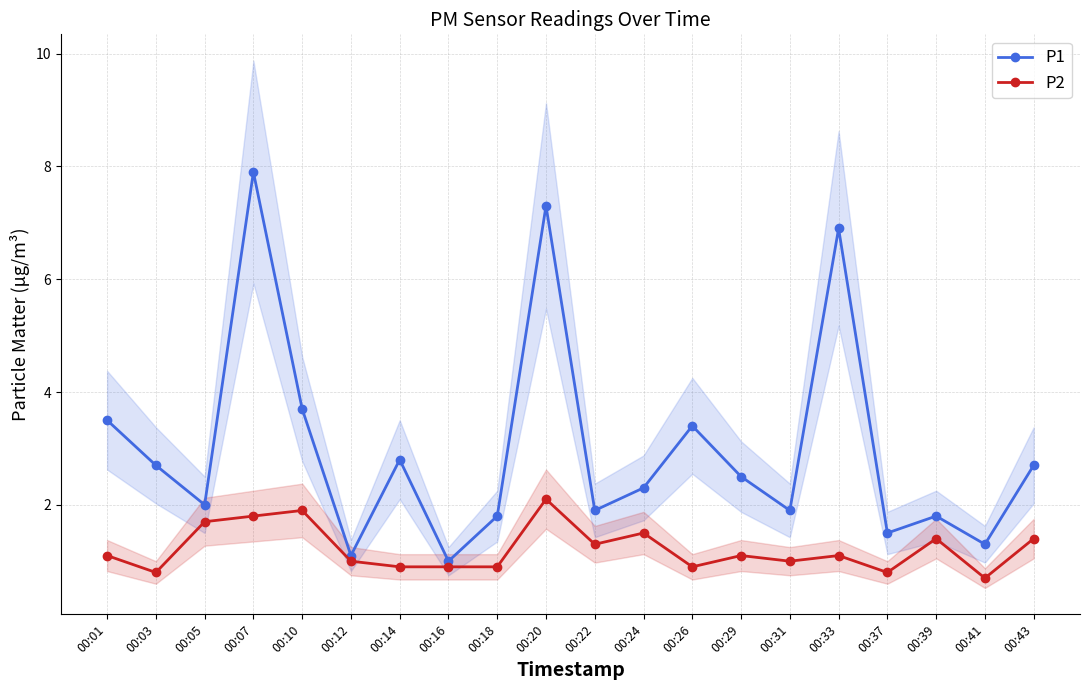

At which category is the sum across all series the highest?

00:07